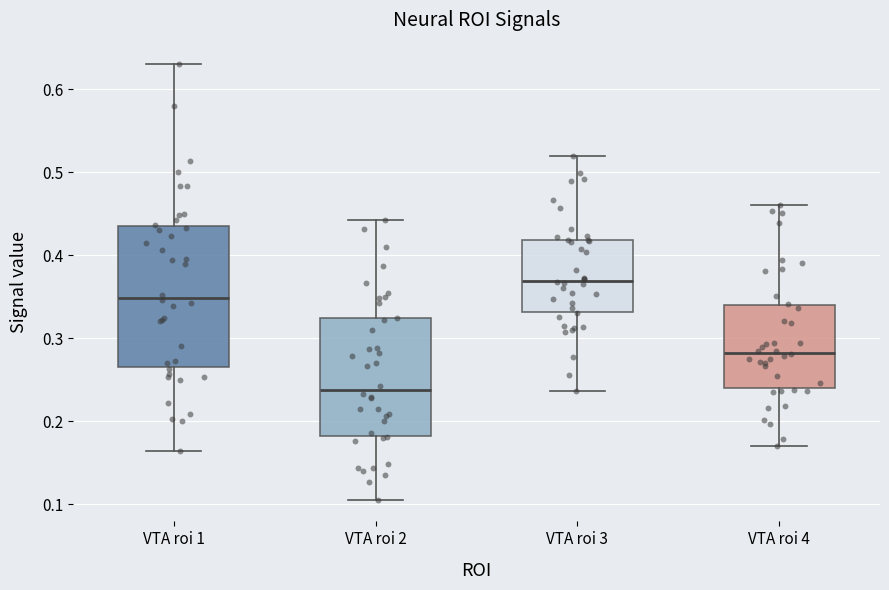

Reading left to right, read every box against the y-axis: the position of its median line, the range the box covers, and the ends of its whiskers. The values are not printed on the chart, so give them approximately, as read against the axis.

VTA roi 1: median 0.35, box 0.26 to 0.43, whiskers 0.16 to 0.63
VTA roi 2: median 0.24, box 0.18 to 0.32, whiskers 0.11 to 0.44
VTA roi 3: median 0.37, box 0.33 to 0.42, whiskers 0.24 to 0.52
VTA roi 4: median 0.28, box 0.24 to 0.34, whiskers 0.17 to 0.46